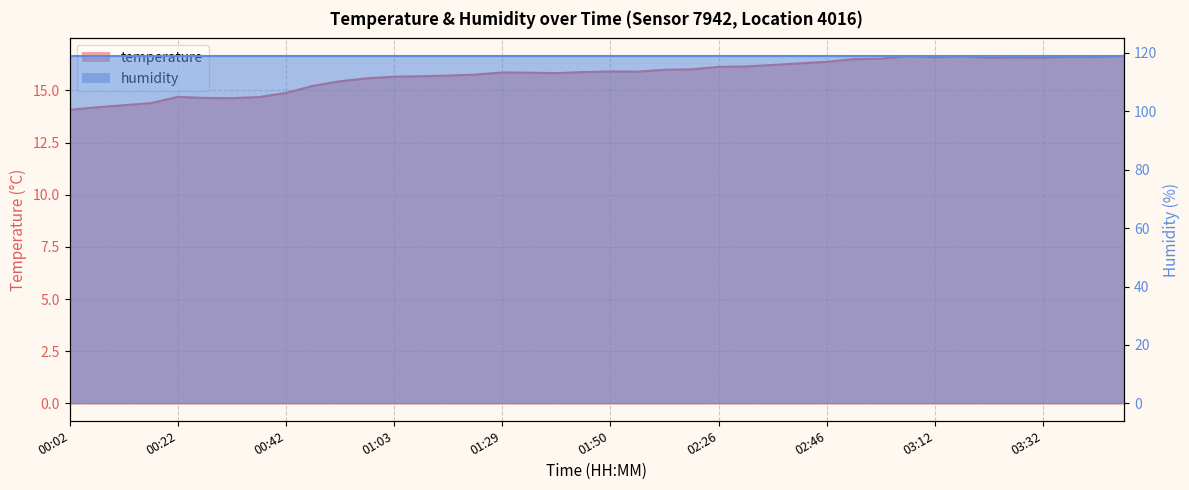

Is it true that the value at 00:53 is 15.4?

True